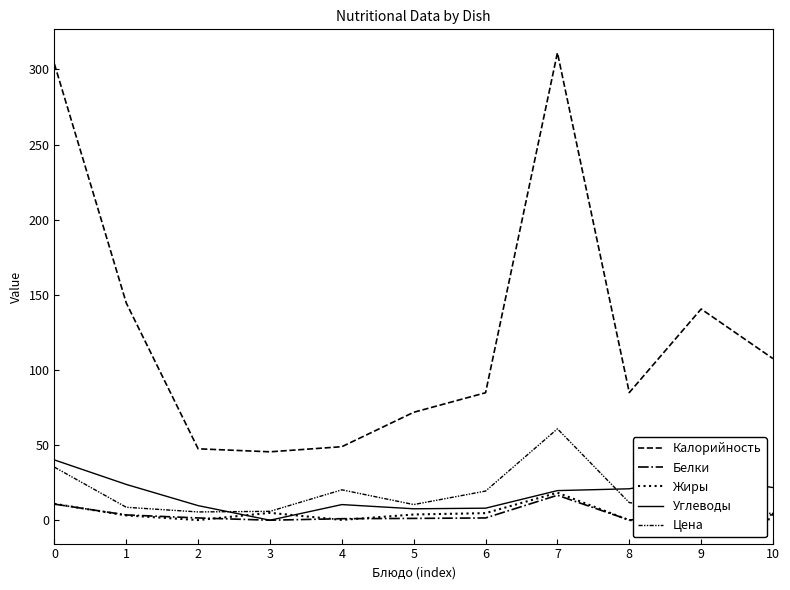

Is it true that Жиры equals 6.4 at 6?

False